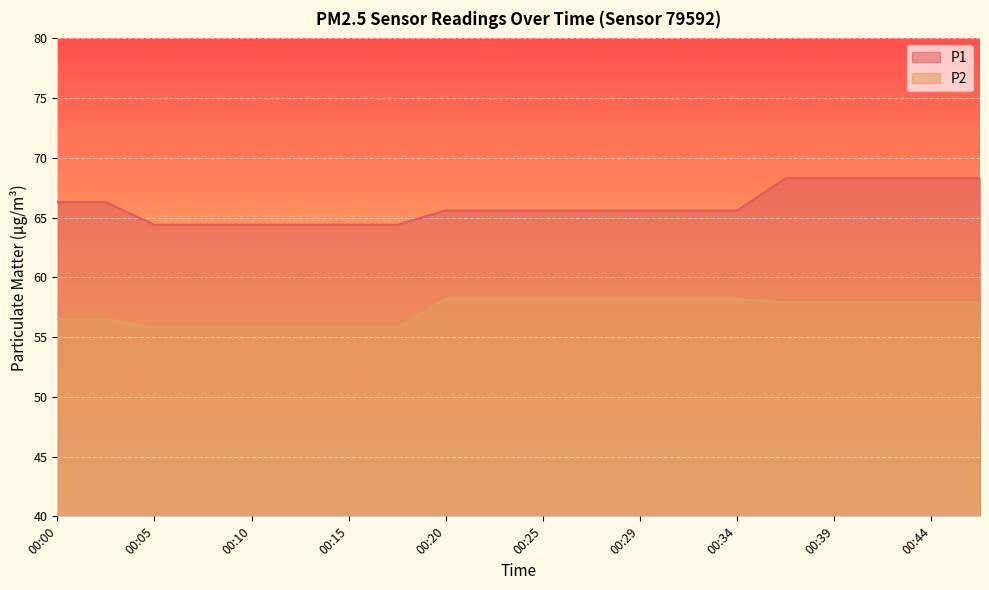

At which category is the sum across all series the highest?

00:37